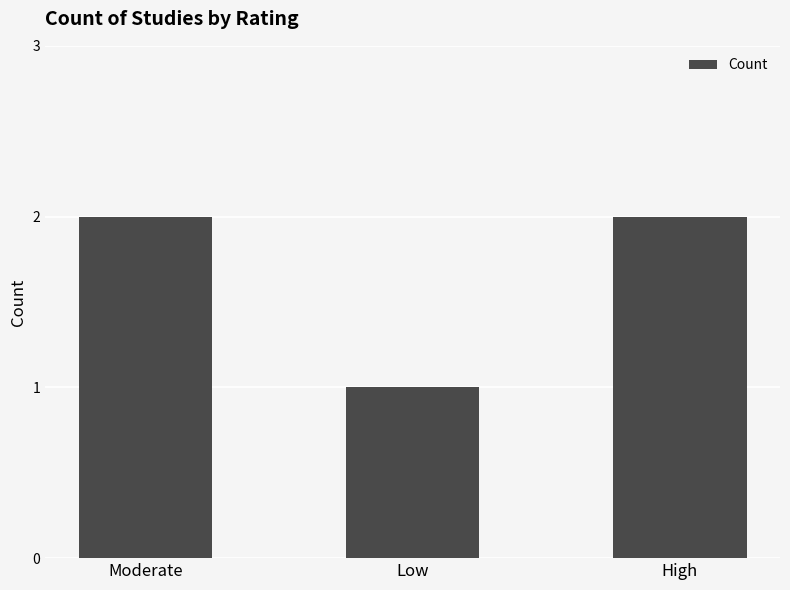

Reading left to right, transcribe all the data shown in this chart.

2	1	2